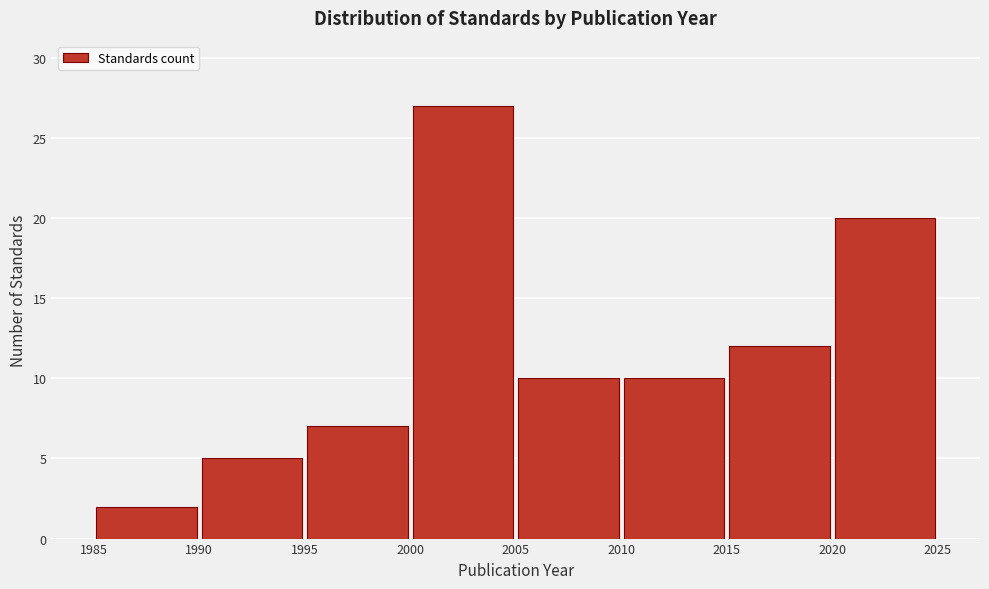

Reading left to right, list every bar in this chart as the range it spans on the x-axis followed by its height. The values are not printed on the chart, so give them approximately, as read against the axis.

1985 to 1990: 2
1990 to 1995: 5
1995 to 2000: 7
2000 to 2005: 27
2005 to 2010: 10
2010 to 2015: 10
2015 to 2020: 12
2020 to 2025: 20